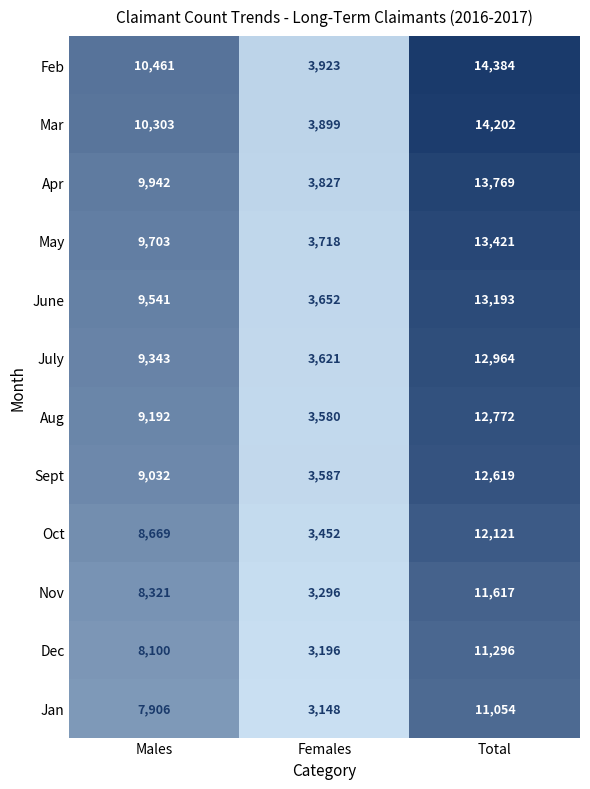

What is the difference between the Dec values at Males and Total?

3196